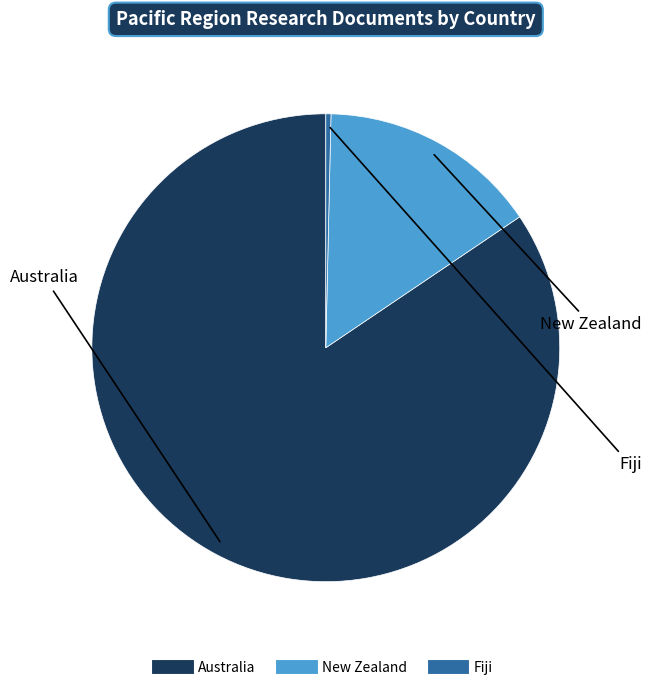

Which has a higher value, Australia or Fiji?

Australia